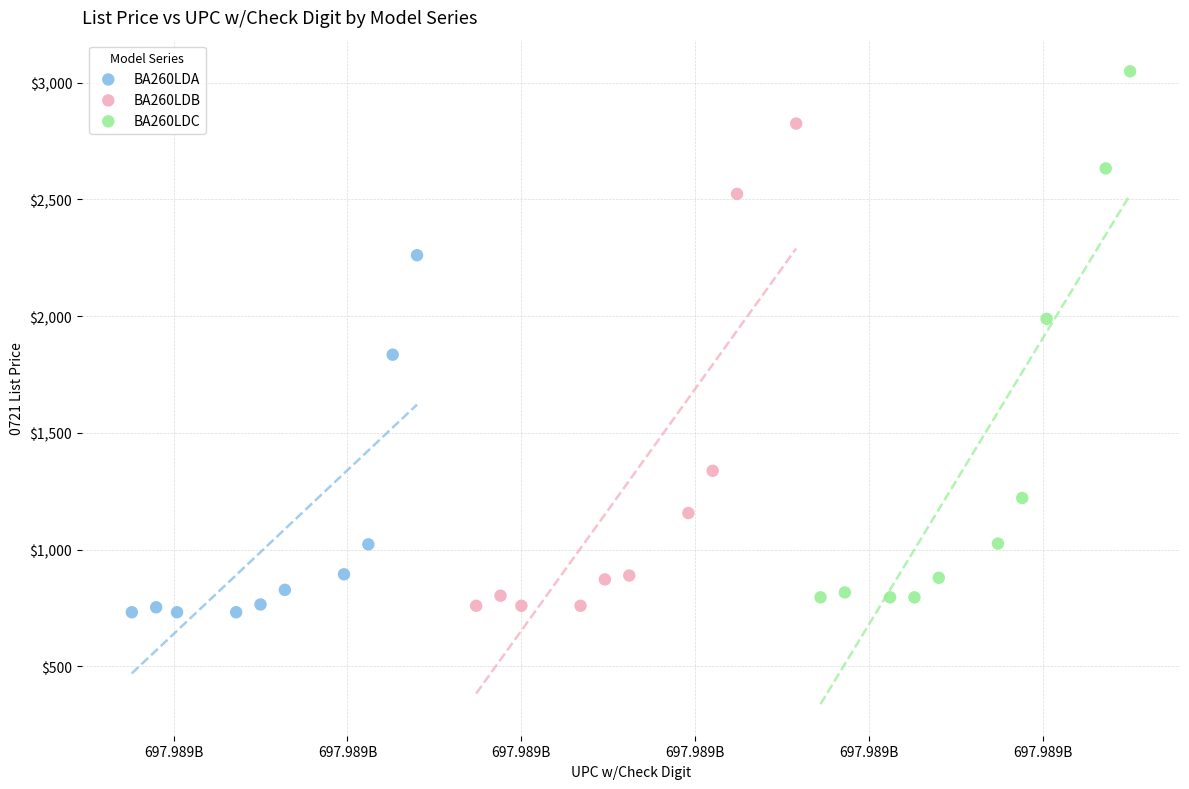

Which series has the widest spread of Y values?

BA260LDC